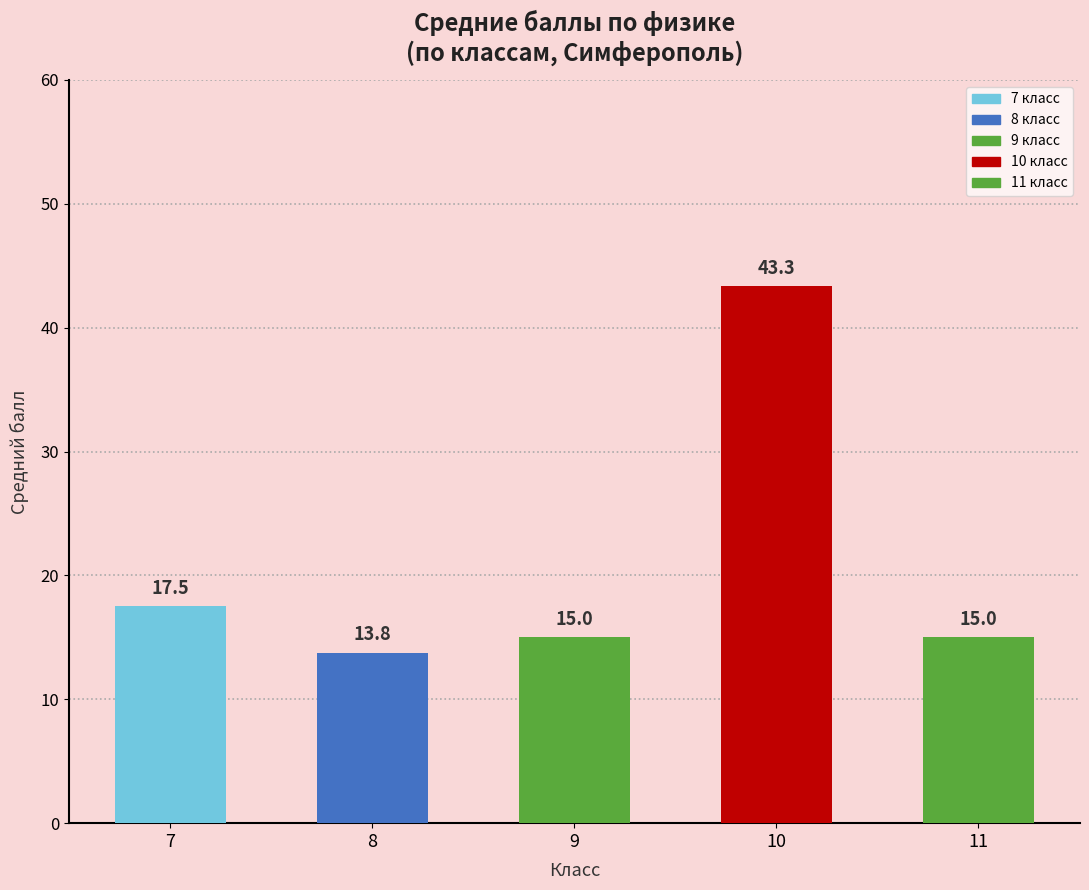

At which label does the data first exceed 15?

7